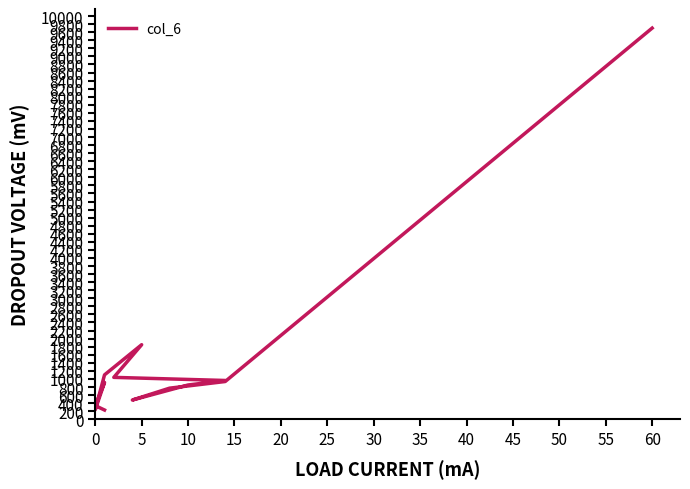

What is the greatest value displayed?

9702